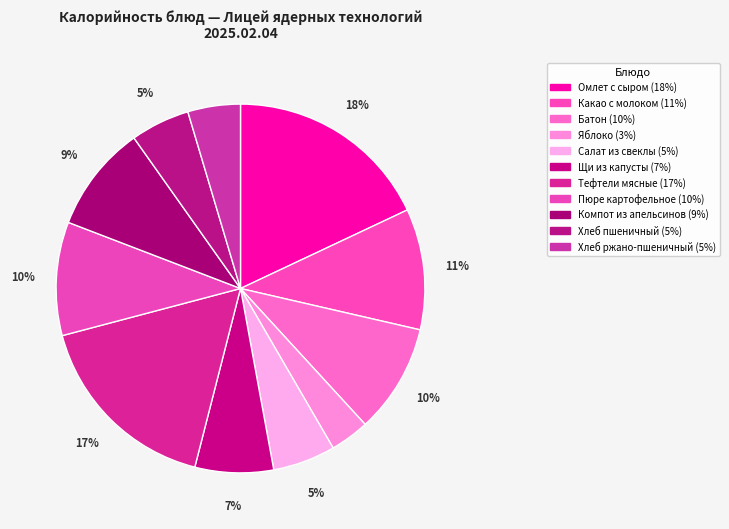

What portion of the pie excludes Хлеб ржано-пшеничный?

95.4%